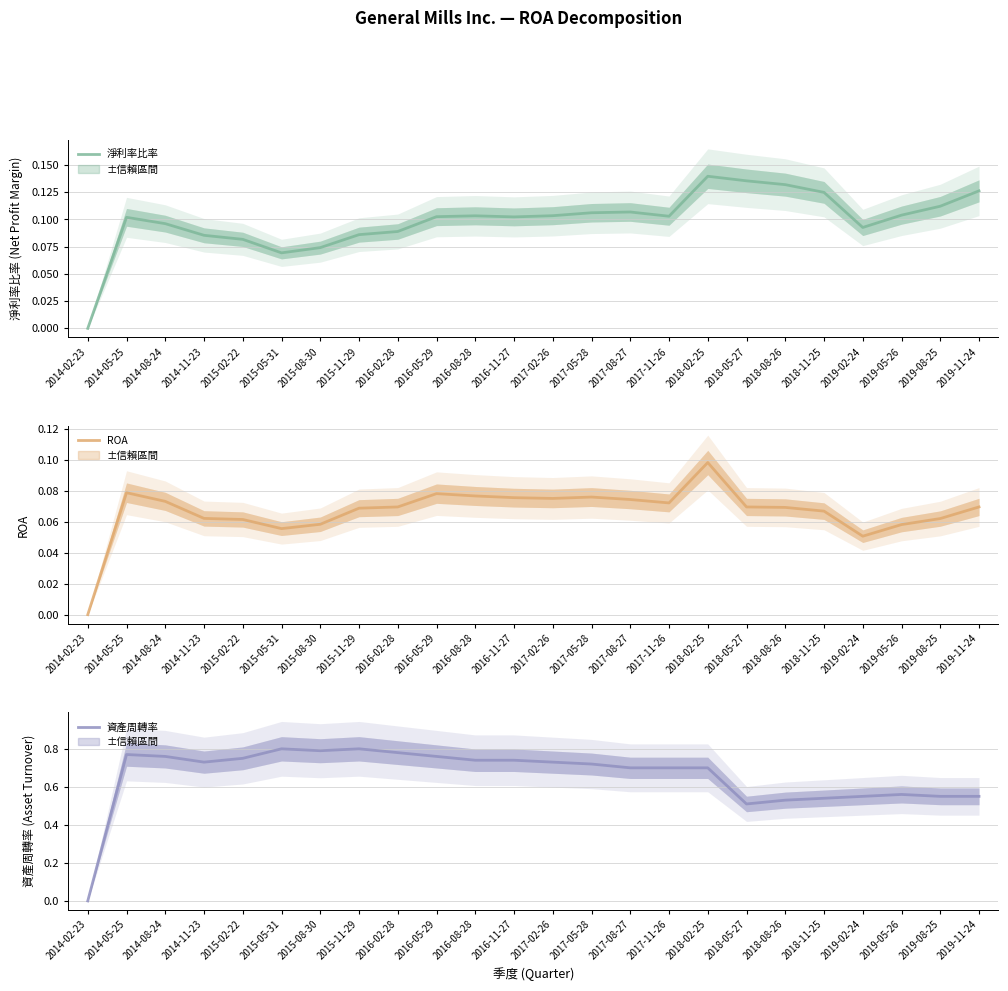

Reading left to right, transcribe all the data shown in this chart.

淨利率比率 (中位): 2014-02-23=0.0	2014-05-25=0.1	2014-08-24=0.1	2014-11-23=0.1	2015-02-22=0.1	2015-05-31=0.1	2015-08-30=0.1	2015-11-29=0.1	2016-02-28=0.1	2016-05-29=0.1	2016-08-28=0.1	2016-11-27=0.1	2017-02-26=0.1	2017-05-28=0.1	2017-08-27=0.1	2017-11-26=0.1	2018-02-25=0.1	2018-05-27=0.1	2018-08-26=0.1	2018-11-25=0.1	2019-02-24=0.1	2019-05-26=0.1	2019-08-25=0.1	2019-11-24=0.1
ROA (中位): 2014-02-23=0.0	2014-05-25=0.1	2014-08-24=0.1	2014-11-23=0.1	2015-02-22=0.1	2015-05-31=0.1	2015-08-30=0.1	2015-11-29=0.1	2016-02-28=0.1	2016-05-29=0.1	2016-08-28=0.1	2016-11-27=0.1	2017-02-26=0.1	2017-05-28=0.1	2017-08-27=0.1	2017-11-26=0.1	2018-02-25=0.1	2018-05-27=0.1	2018-08-26=0.1	2018-11-25=0.1	2019-02-24=0.1	2019-05-26=0.1	2019-08-25=0.1	2019-11-24=0.1
資產周轉率 (中位): 2014-02-23=0.0	2014-05-25=0.8	2014-08-24=0.8	2014-11-23=0.7	2015-02-22=0.8	2015-05-31=0.8	2015-08-30=0.8	2015-11-29=0.8	2016-02-28=0.8	2016-05-29=0.8	2016-08-28=0.7	2016-11-27=0.7	2017-02-26=0.7	2017-05-28=0.7	2017-08-27=0.7	2017-11-26=0.7	2018-02-25=0.7	2018-05-27=0.5	2018-08-26=0.5	2018-11-25=0.5	2019-02-24=0.6	2019-05-26=0.6	2019-08-25=0.6	2019-11-24=0.6